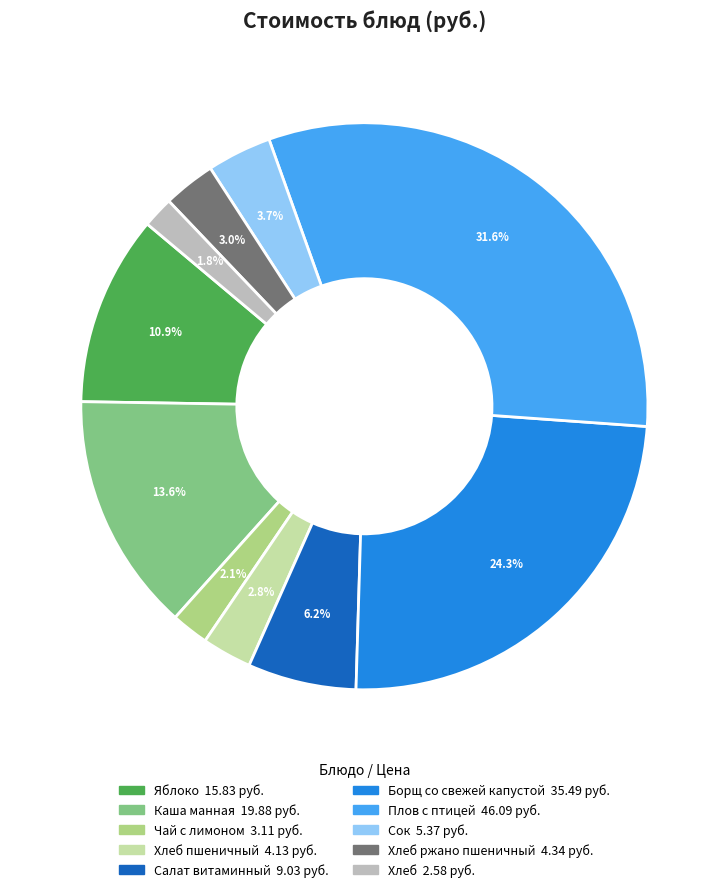

Does any single category account for the majority?

No